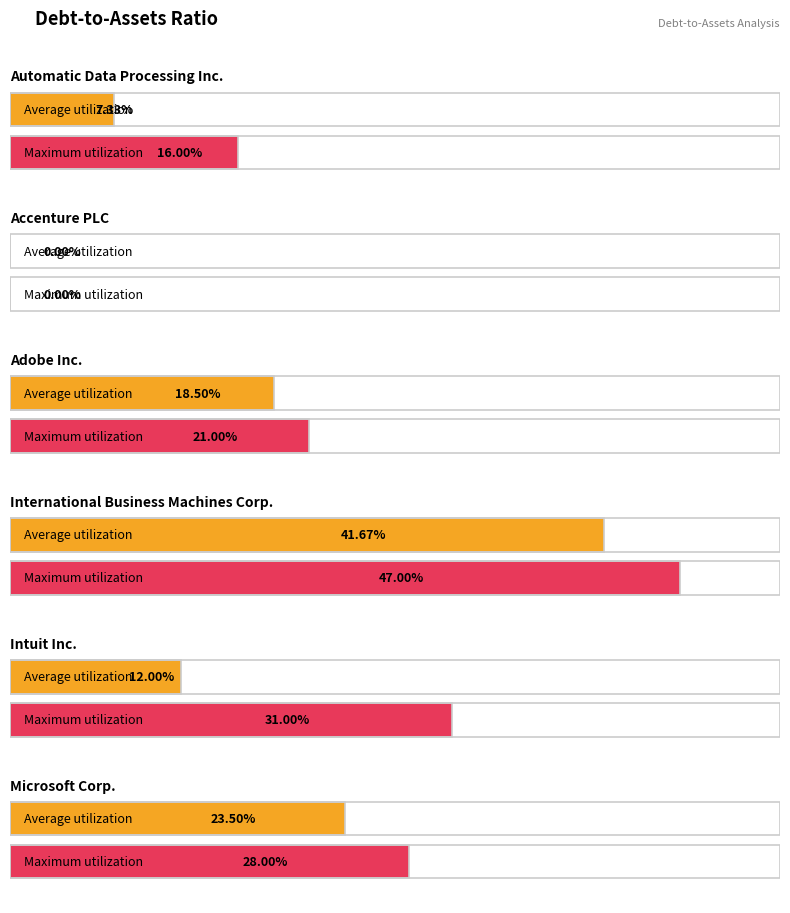

Which series has the widest spread of values?

Intuit Inc.